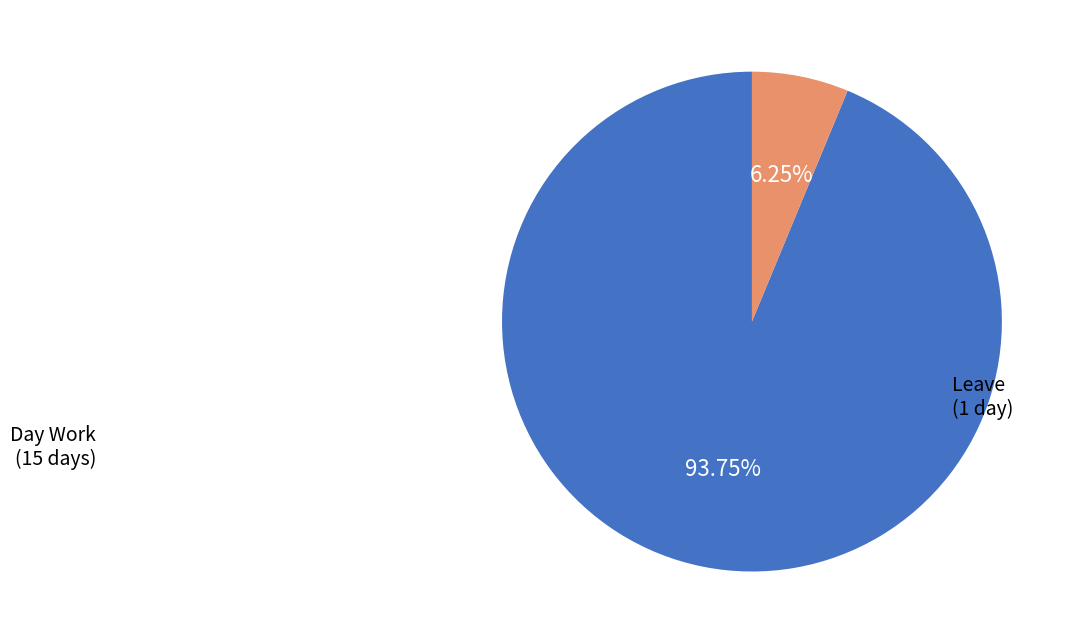

Between Leave and Day Work, which is larger?

Day Work